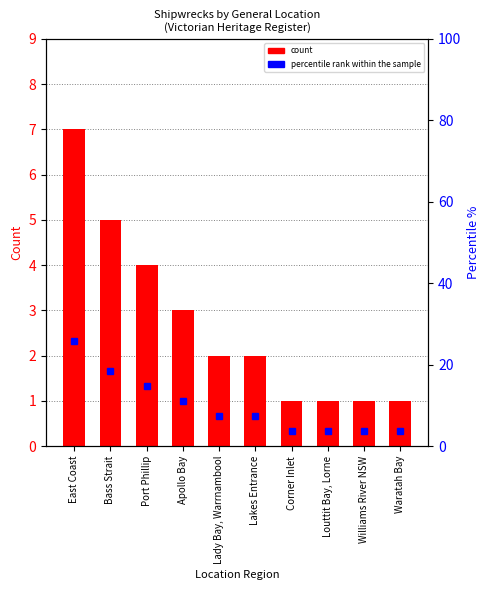

How many values in the percentile rank within sample series exceed 7?

6